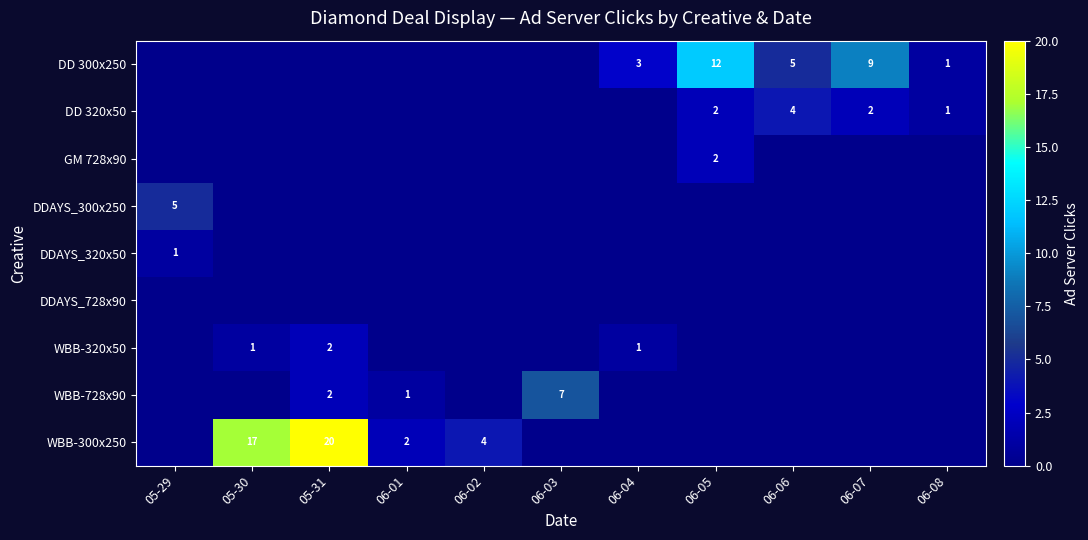

What is the total value across all series at 06-03?

7